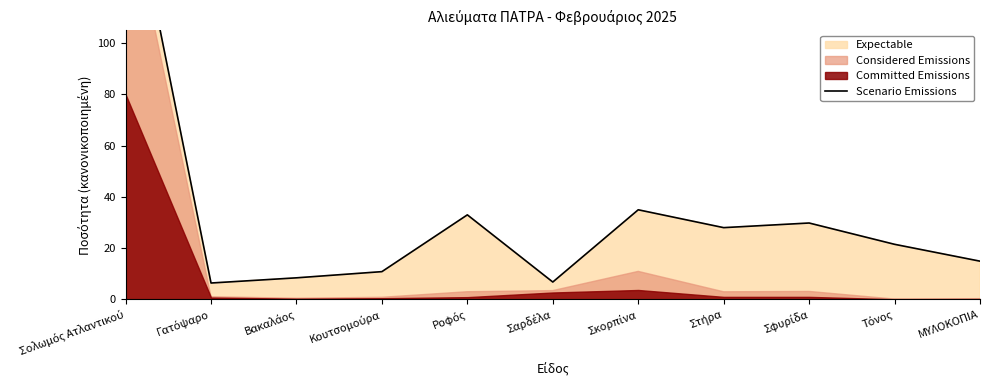

What is the difference between the values at Σολωμός Ατλαντικού and Σκορπίνα?

137.1